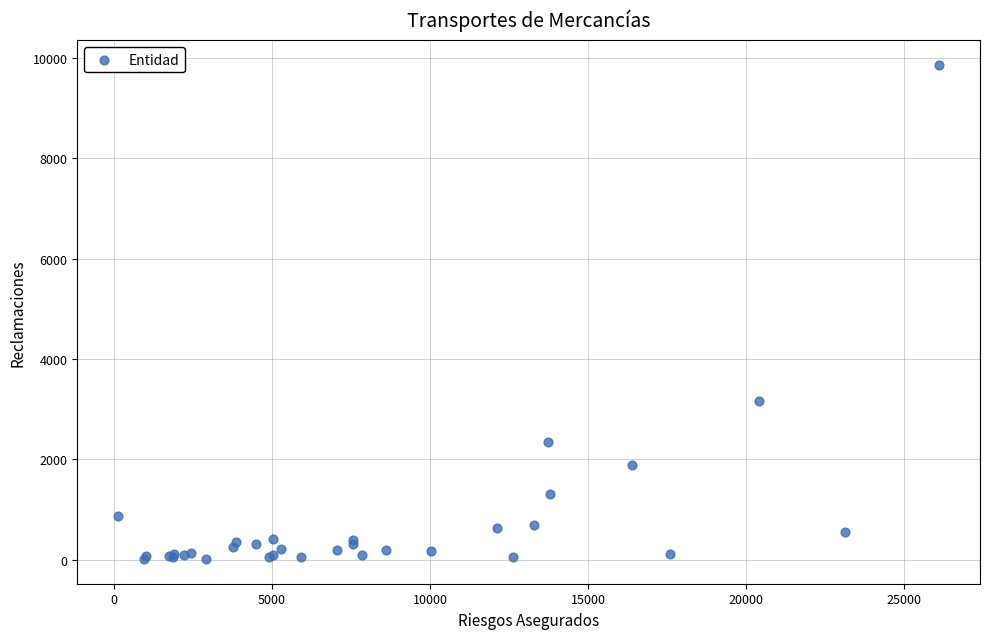

What Y value in the scatter plot is closest to 4937?

3155